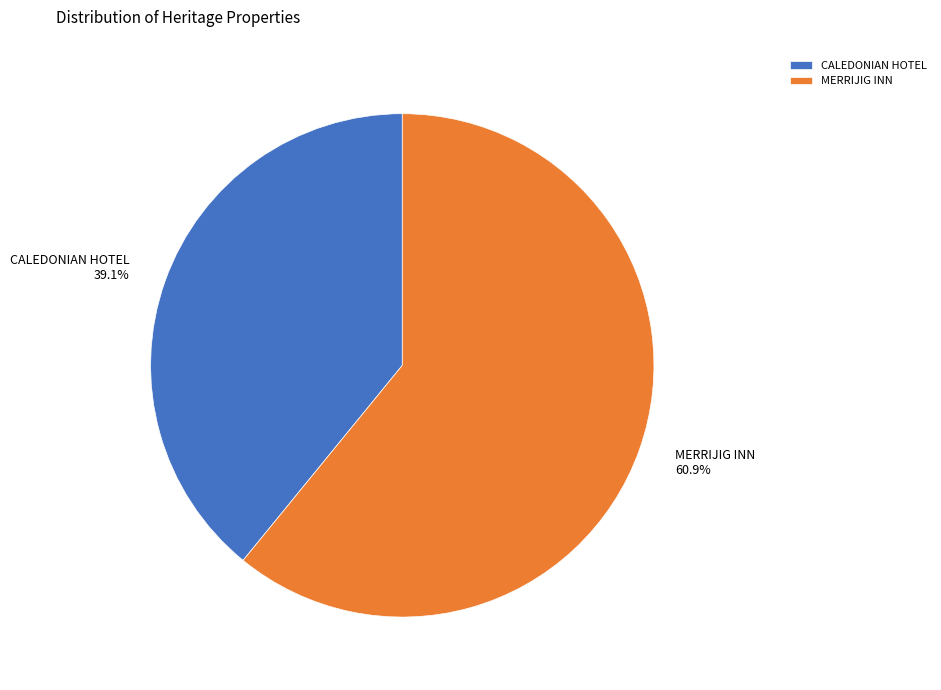

How much of the chart is everything except MERRIJIG INN?

39.1%